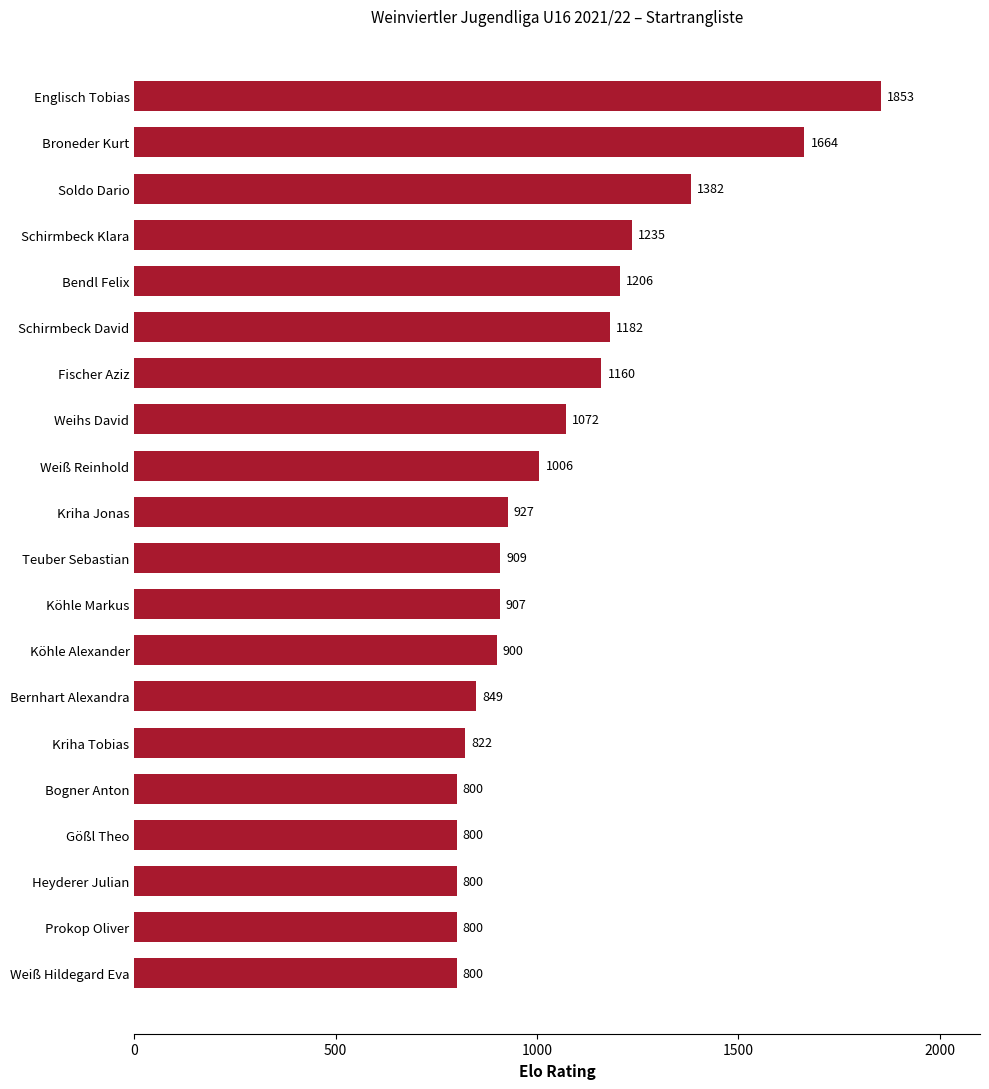

Reading top to bottom, list all the values displayed in this chart.

Englisch Tobias=1853	Broneder Kurt=1664	Soldo Dario=1382	Schirmbeck Klara=1235	Bendl Felix=1206	Schirmbeck David=1182	Fischer Aziz=1160	Weihs David=1072	Weiß Reinhold=1006	Kriha Jonas=927	Teuber Sebastian=909	Köhle Markus=907	Köhle Alexander=900	Bernhart Alexandra=849	Kriha Tobias=822	Bogner Anton=800	Gößl Theo=800	Heyderer Julian=800	Prokop Oliver=800	Weiß Hildegard Eva=800